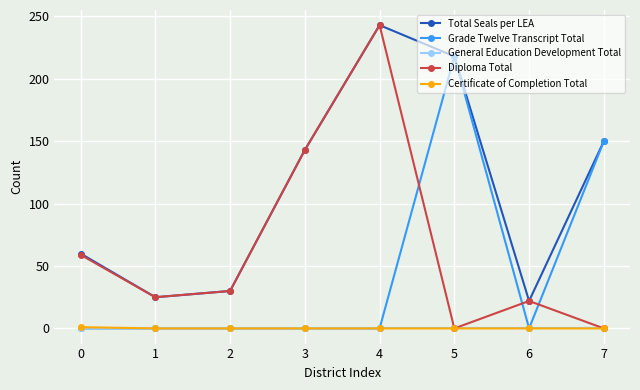

At how many categories does at least one series exceed 119?

4